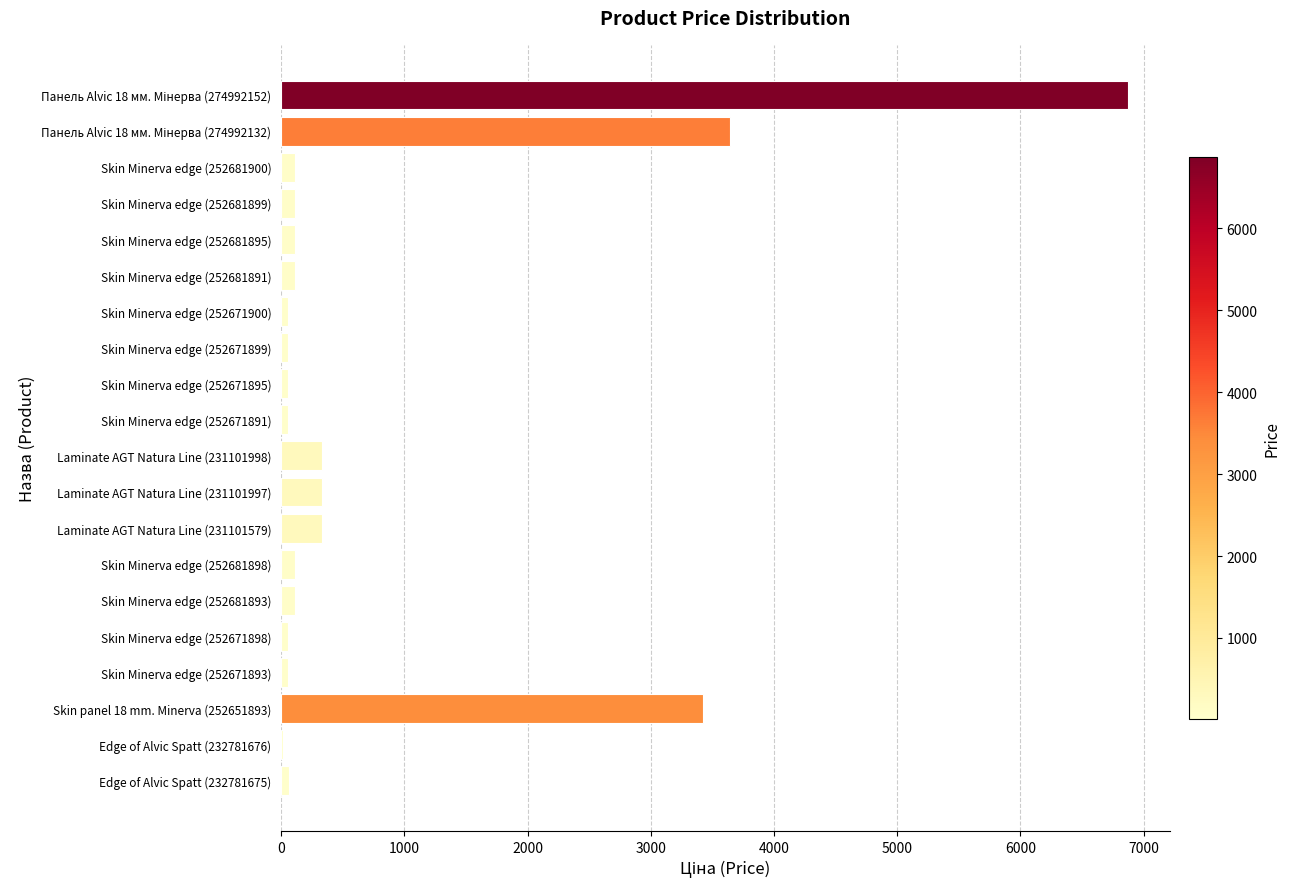

Read the value at Laminate AGT Natura Line (231101579).

334.4